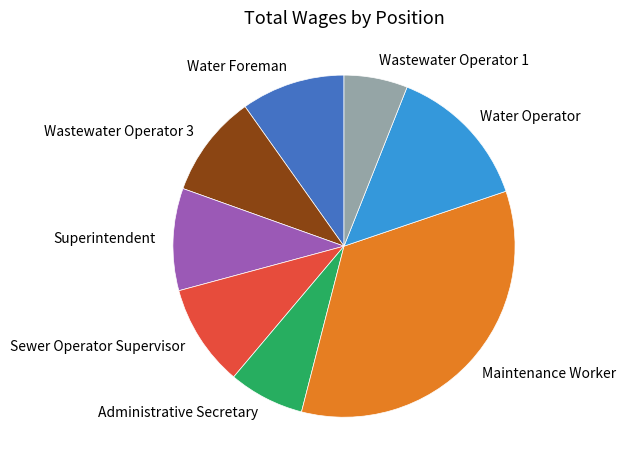

What is the largest slice in the pie chart?

Maintenance Worker